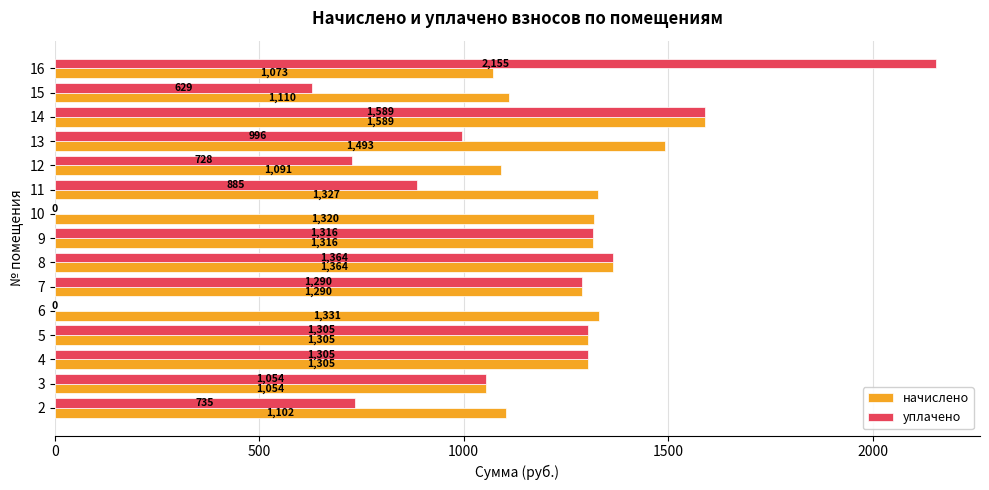

What is the total value across all series at 15?

1739.0